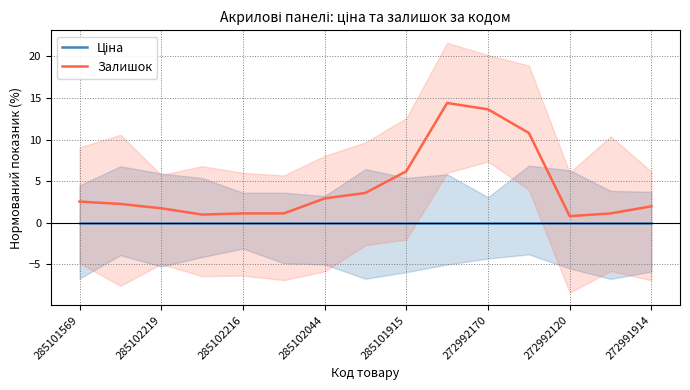

True or false: Залишок and Ціна intersect in this chart.

False